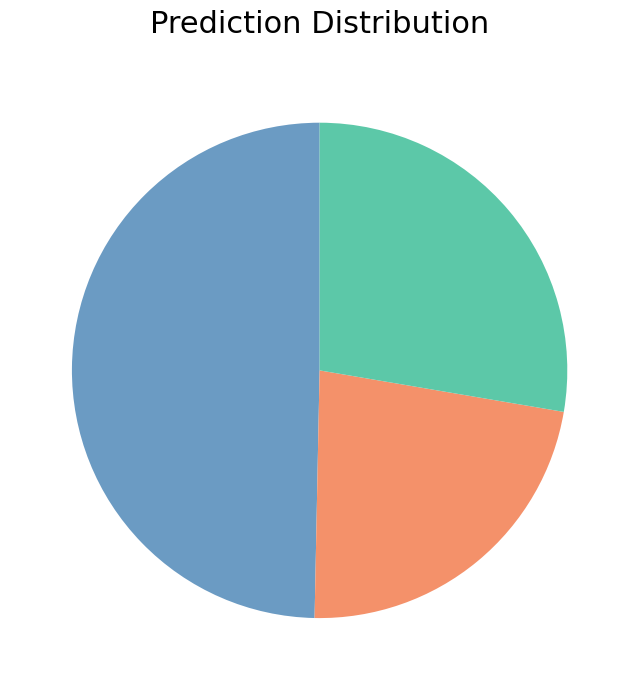

How many slices are in this pie chart?

3